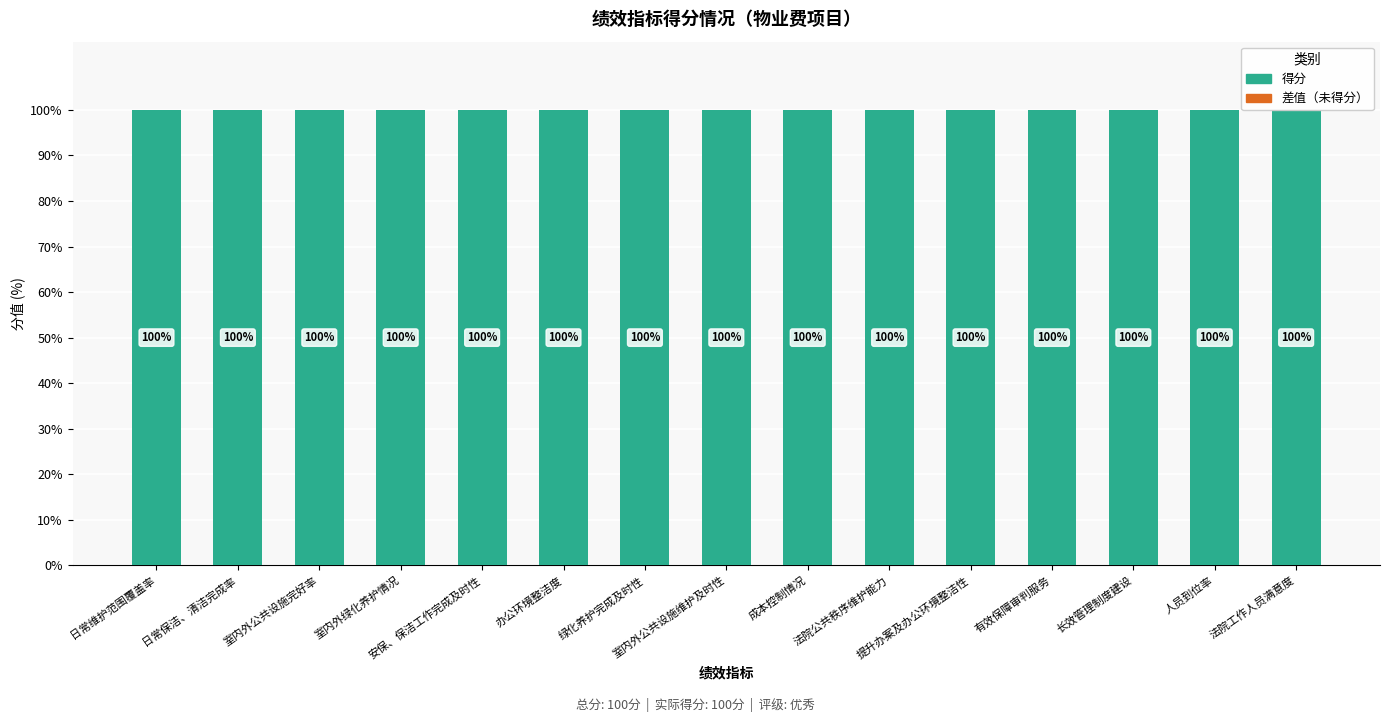

How many groups of bars are there?

15